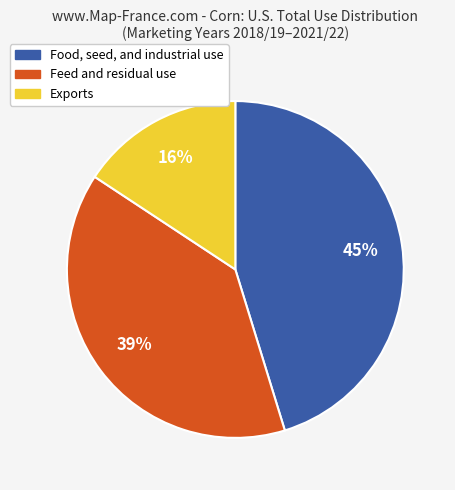

Does any single category account for the majority?

No